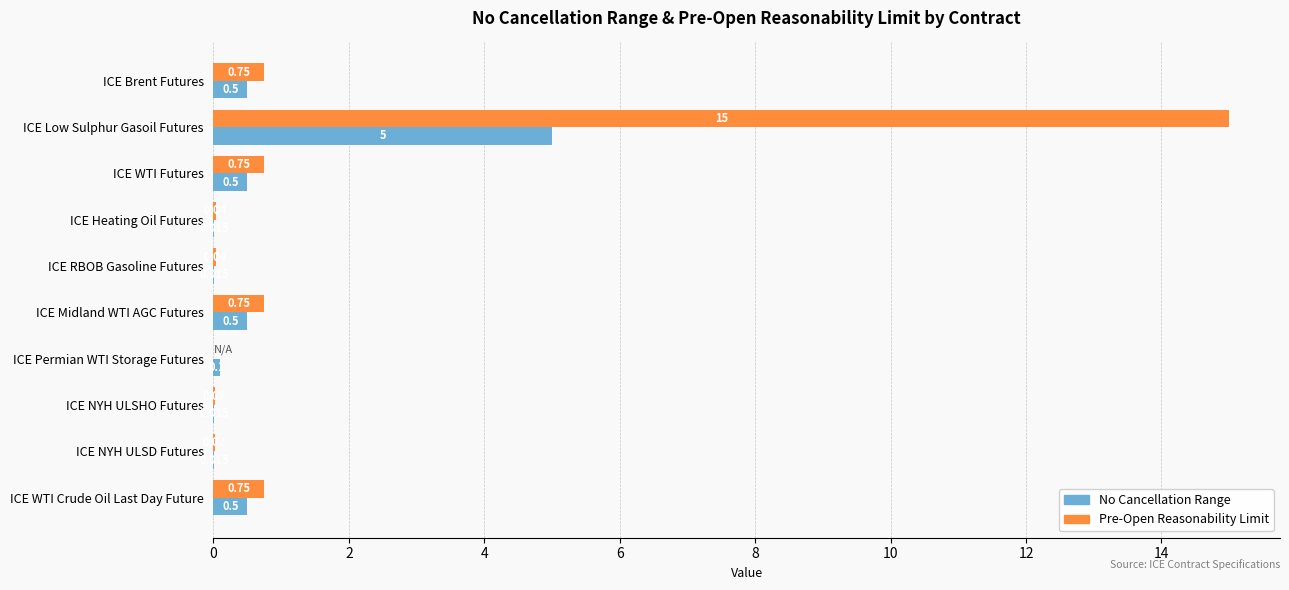

Which label corresponds to the largest value in the chart?

ICE Low Sulphur Gasoil Futures